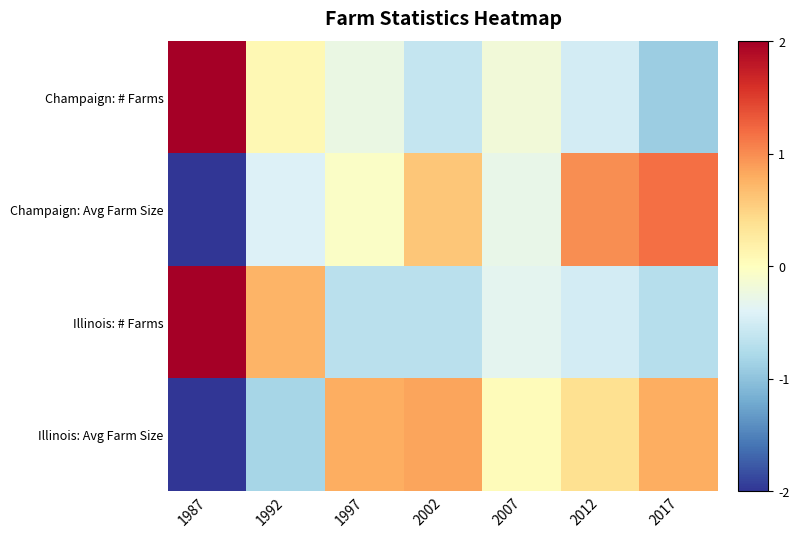

Reading left to right, list all the values displayed in this chart.

Champaign: # Farms: 1987=2.3	1992=0.1	1997=-0.3	2002=-0.6	2007=-0.2	2012=-0.5	2017=-0.9
Champaign: Avg Farm Size: 1987=-2.0	1992=-0.4	1997=-0.0	2002=0.6	2007=-0.3	2012=1.0	2017=1.2
Illinois: # Farms: 1987=2.2	1992=0.7	1997=-0.7	2002=-0.7	2007=-0.3	2012=-0.5	2017=-0.7
Illinois: Avg Farm Size: 1987=-2.0	1992=-0.8	1997=0.8	2002=0.9	2007=0.0	2012=0.4	2017=0.8